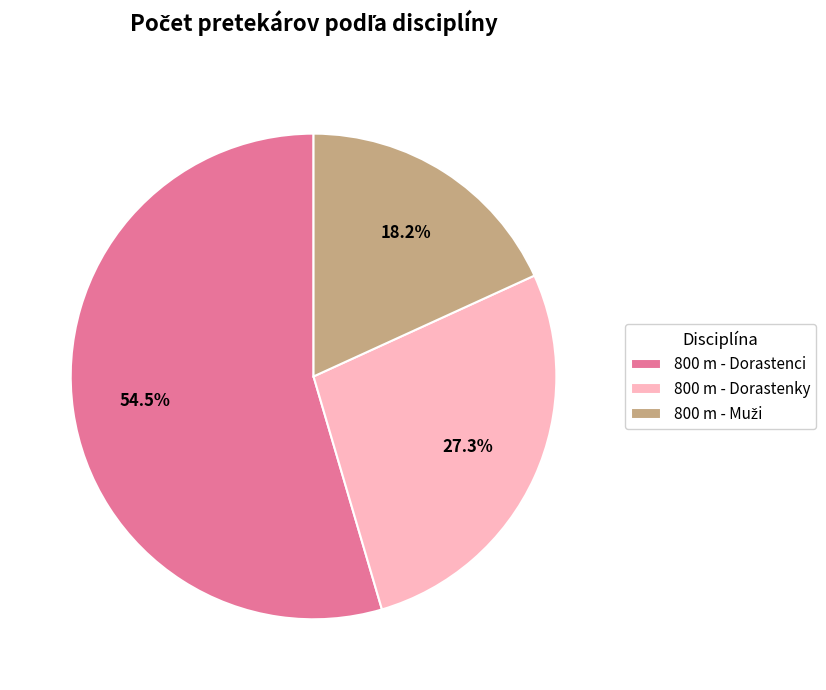

To the nearest percent, what is the difference between the 800 m - Dorastenci and 800 m - Dorastenky slice percentages?

27%